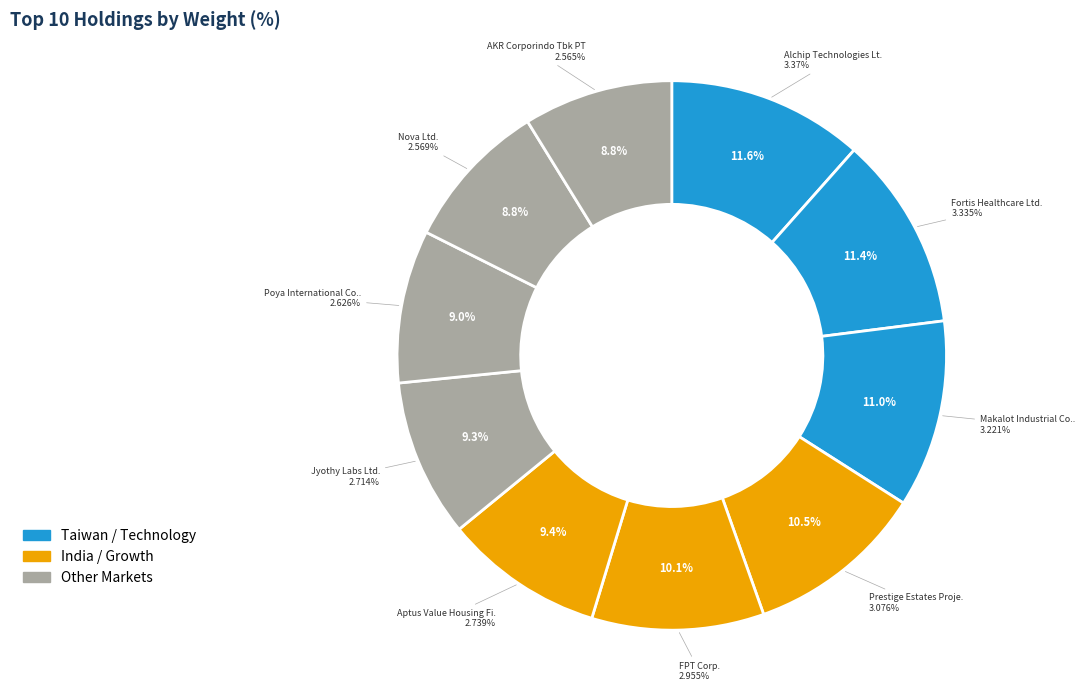

What is the ratio of the value at Prestige Estates Projects Ltd. to the value at Poya International Co. Ltd.?

1.2